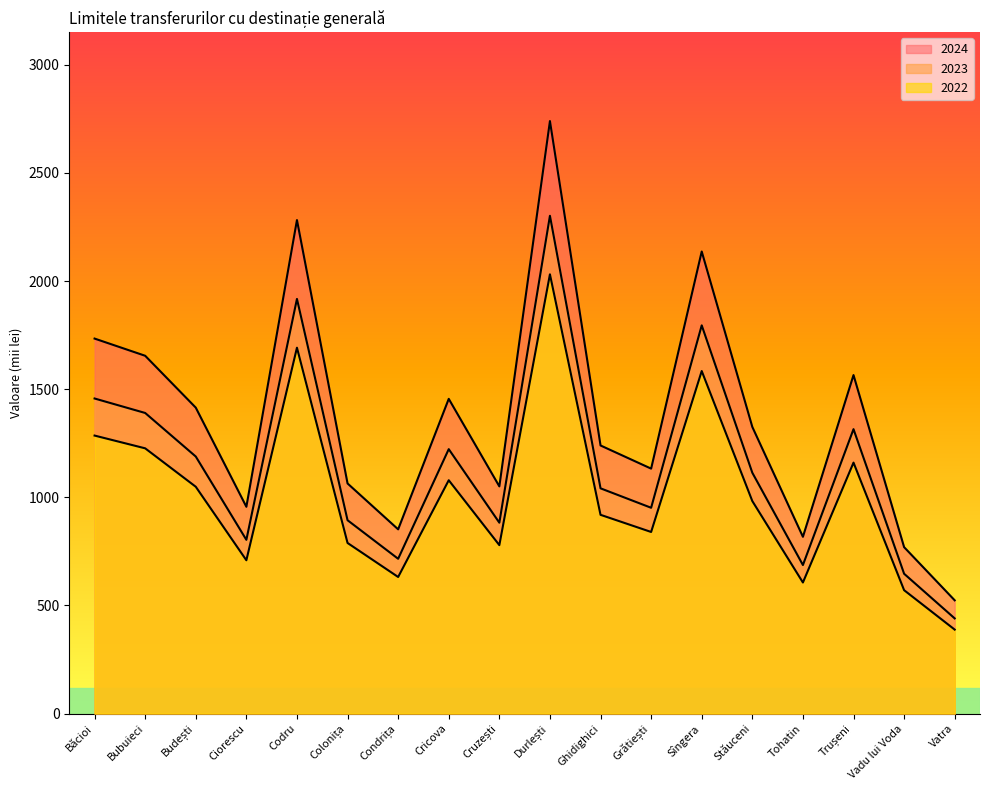

True or false: 2024 and 2023 intersect in this chart.

False